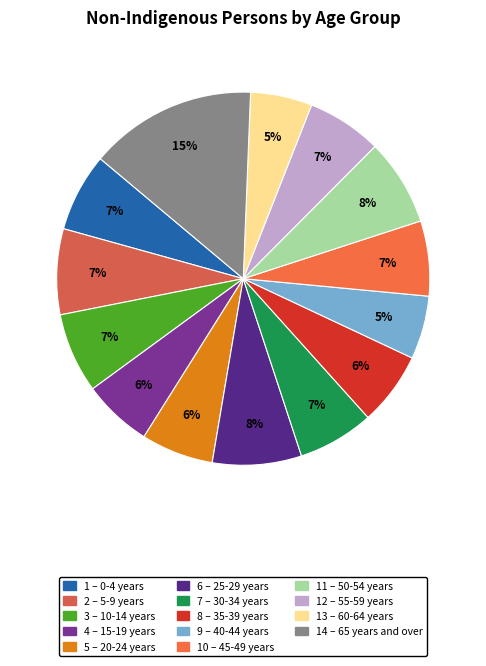

How many slices are in this pie chart?

14